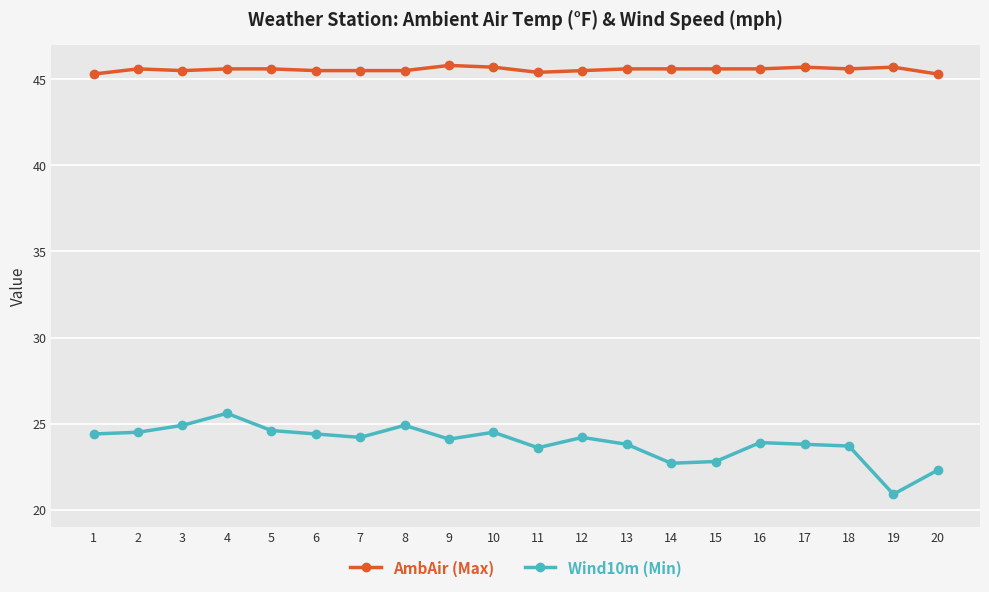

True or false: AmbAir (Max) and Wind10m (Min) intersect in this chart.

False